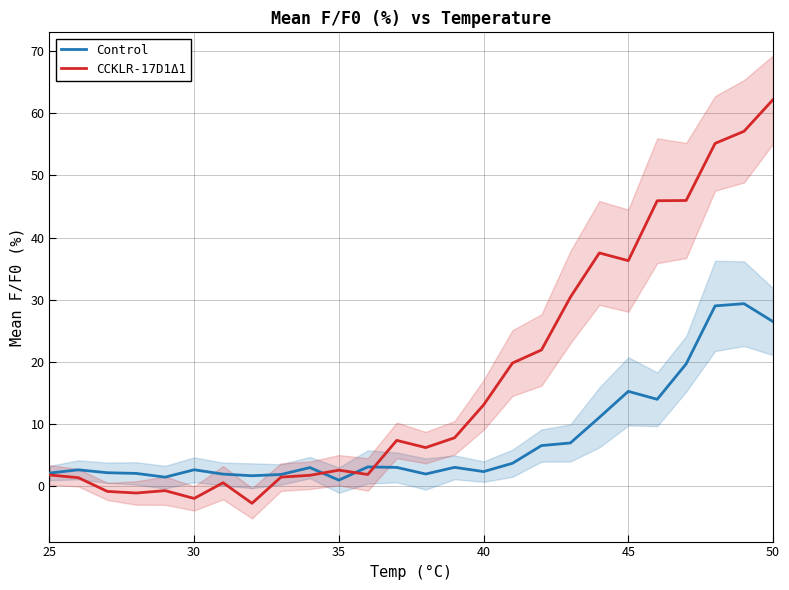

Is it true that Control equals 2.4 at 40?

True